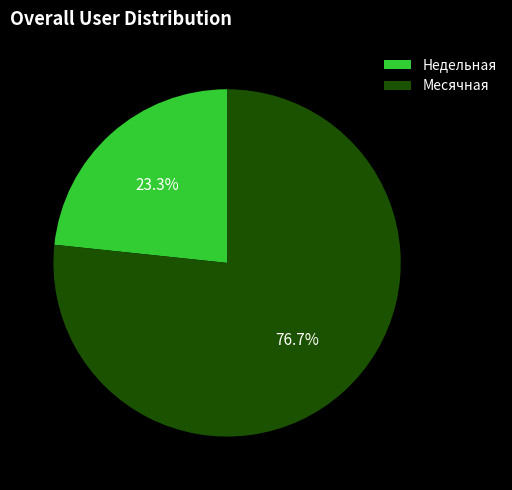

What is the total percentage of Месячная and Недельная?

100.0%